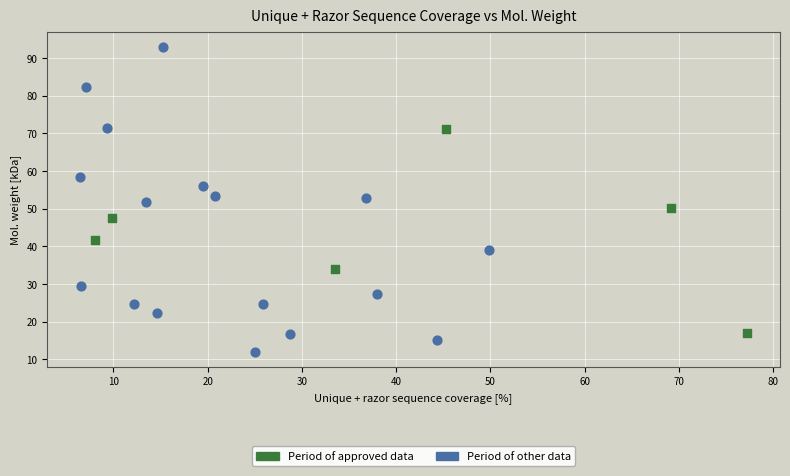

Which series reaches the minimum Y coordinate?

Period of other data